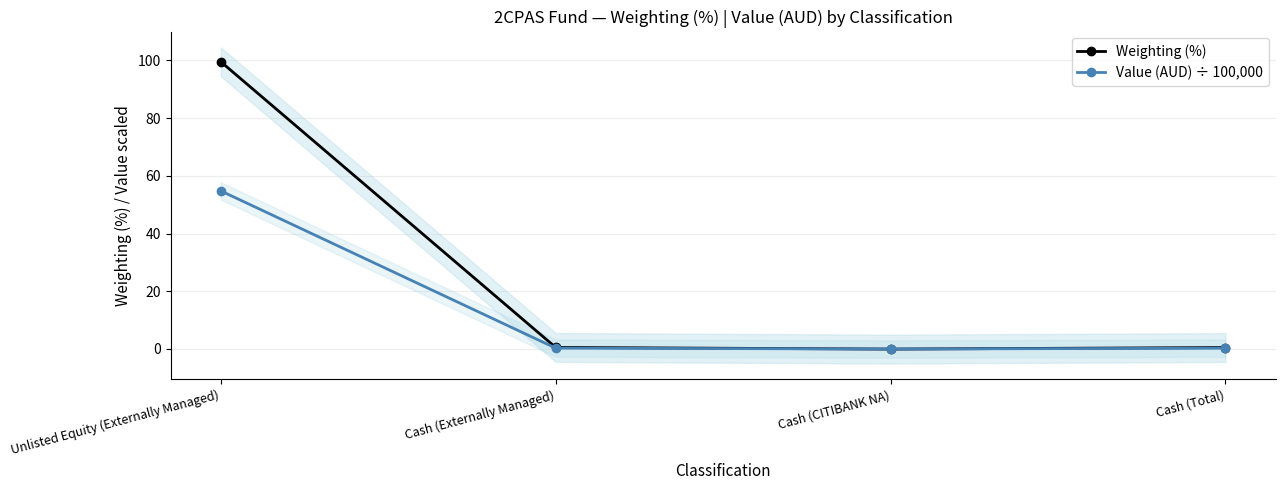

What is the highest value of the Weighting (%) series?

99.5